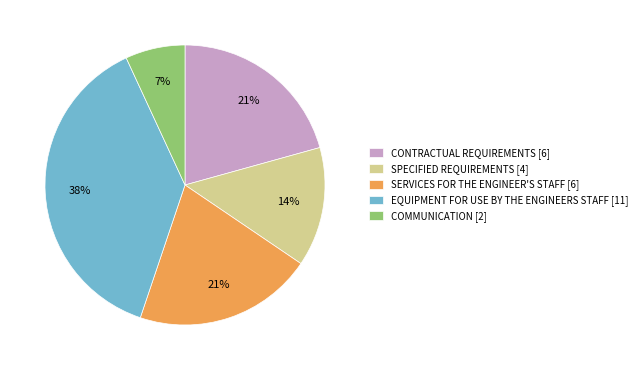

Does SPECIFIED REQUIREMENTS represent more than half of the total?

No